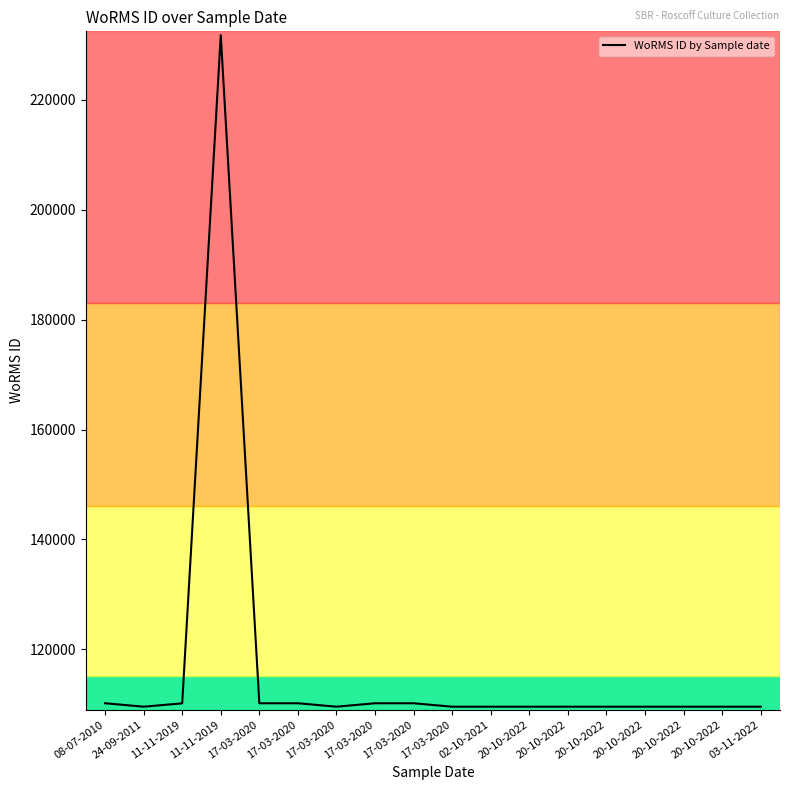

How many points are lower than both their immediate neighbors (excluding endpoints)?

2